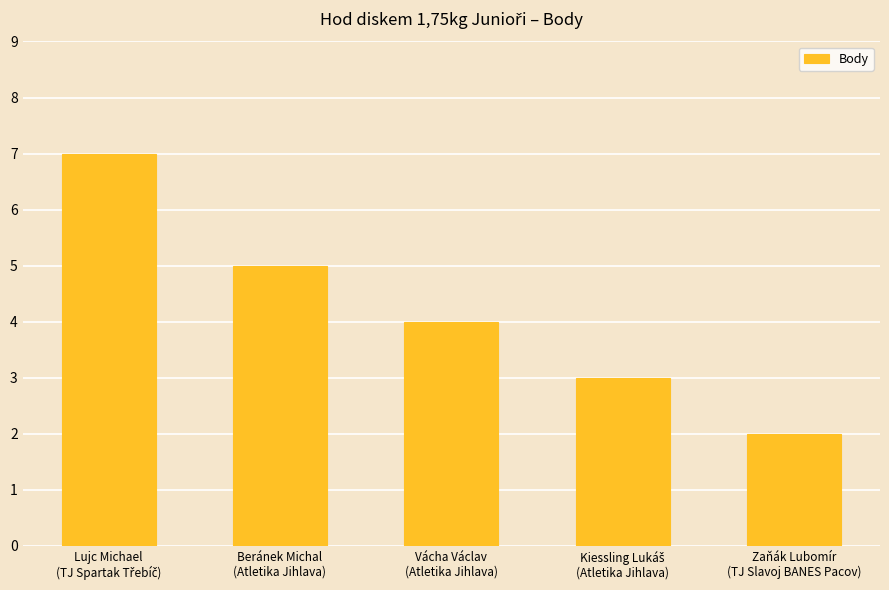

Reading left to right, what are all the values shown in this chart?

7	5	4	3	2